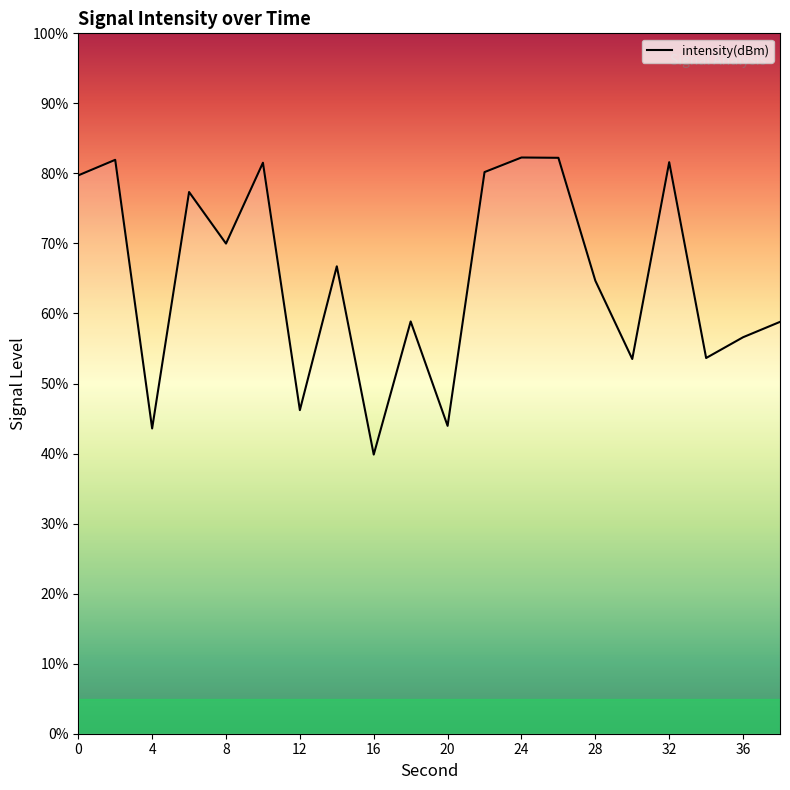

What is the difference between the maximum and second lowest values?

38.7